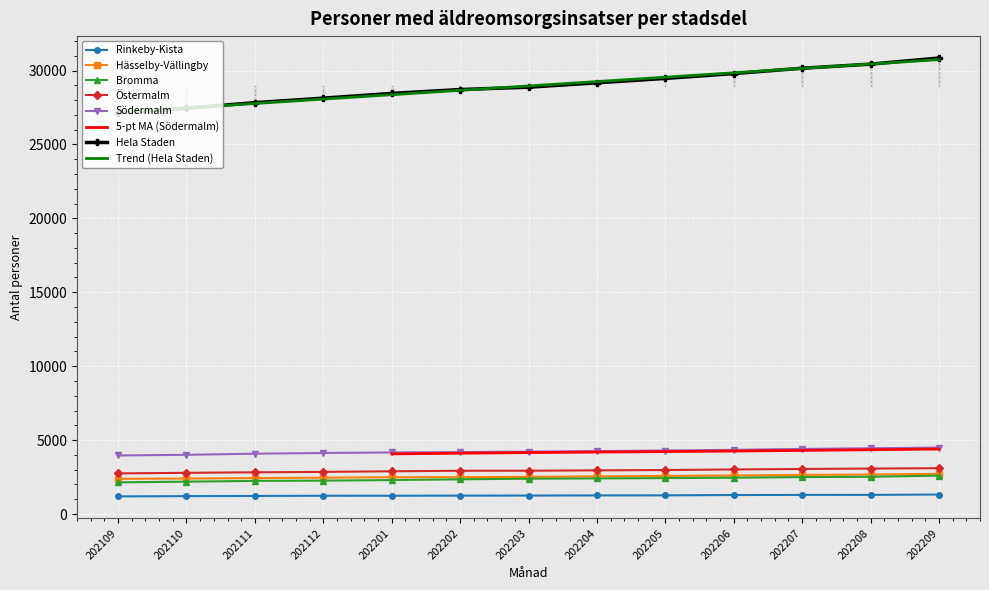

The Östermalm series shows 3016 at 202206. True or false?

True